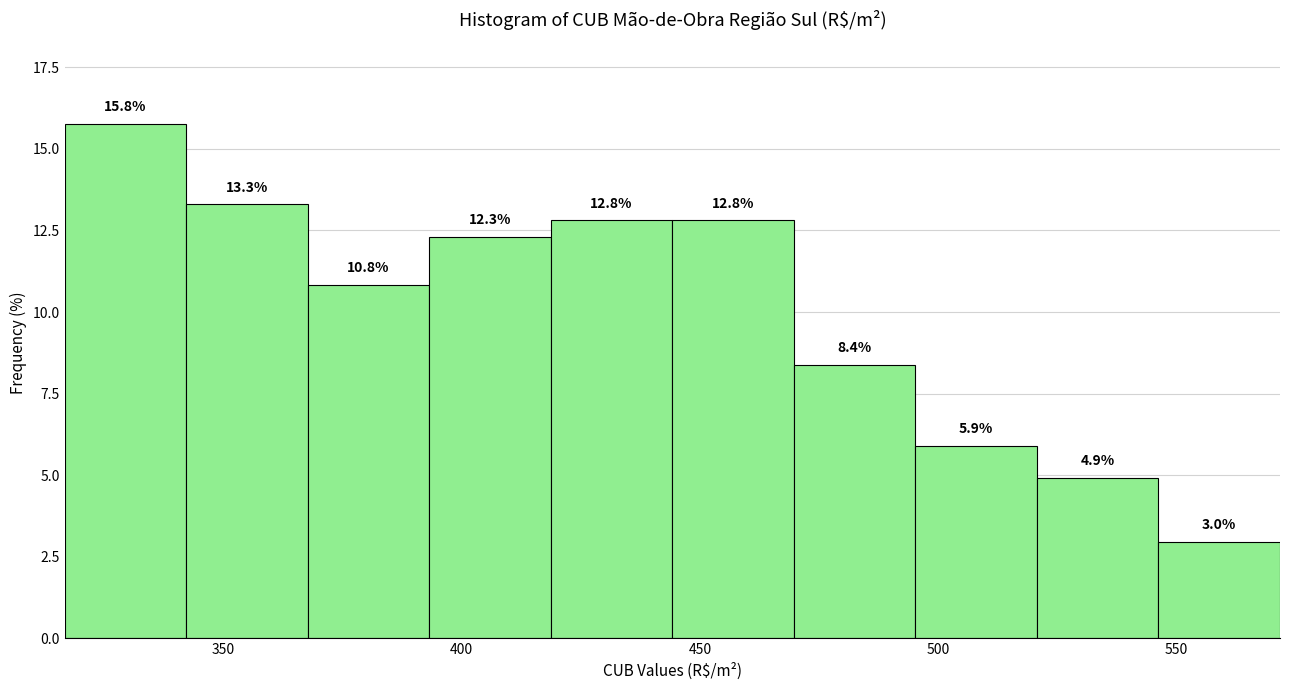

Over which range of the x-axis is the bar tallest?

315 to 340